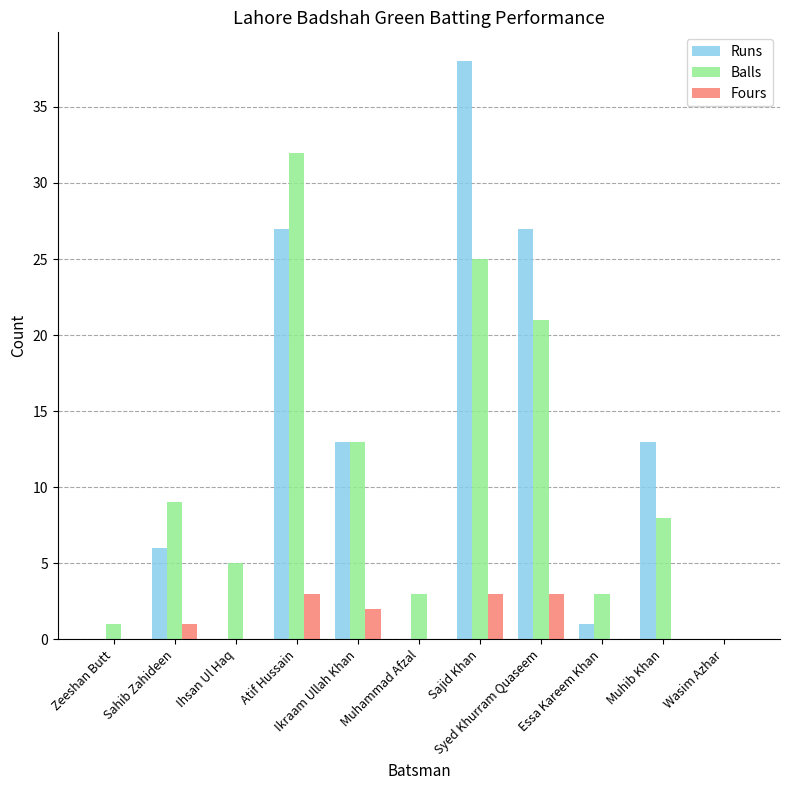

At which label is Fours closest to 1?

Sahib Zahideen